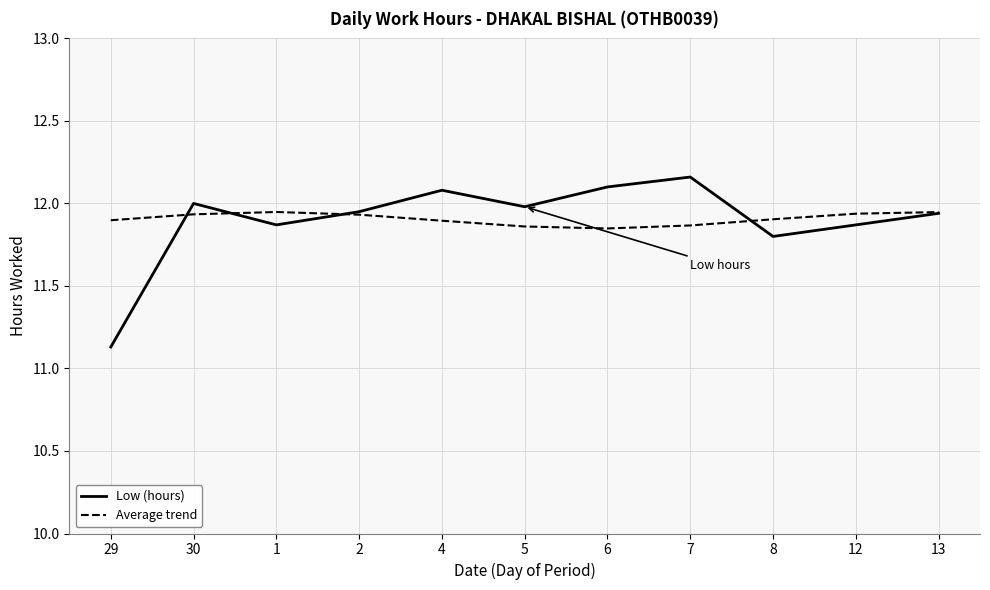

Which series has the largest range (max minus min)?

Low (hours)